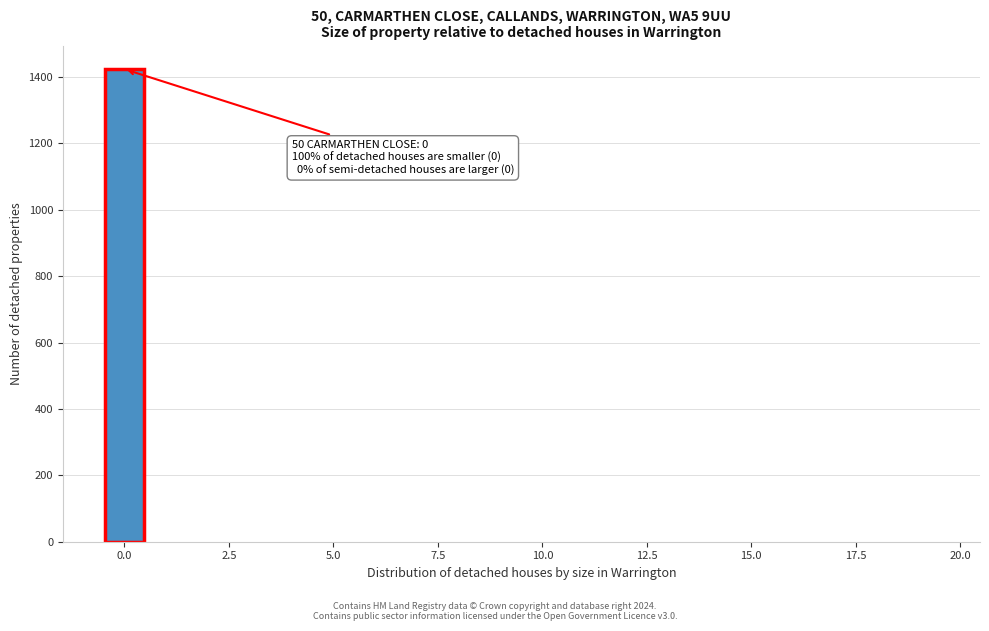

Around what value on the x-axis is the tallest bar? Give the approximate position of its centre, as read against the axis.

0.0